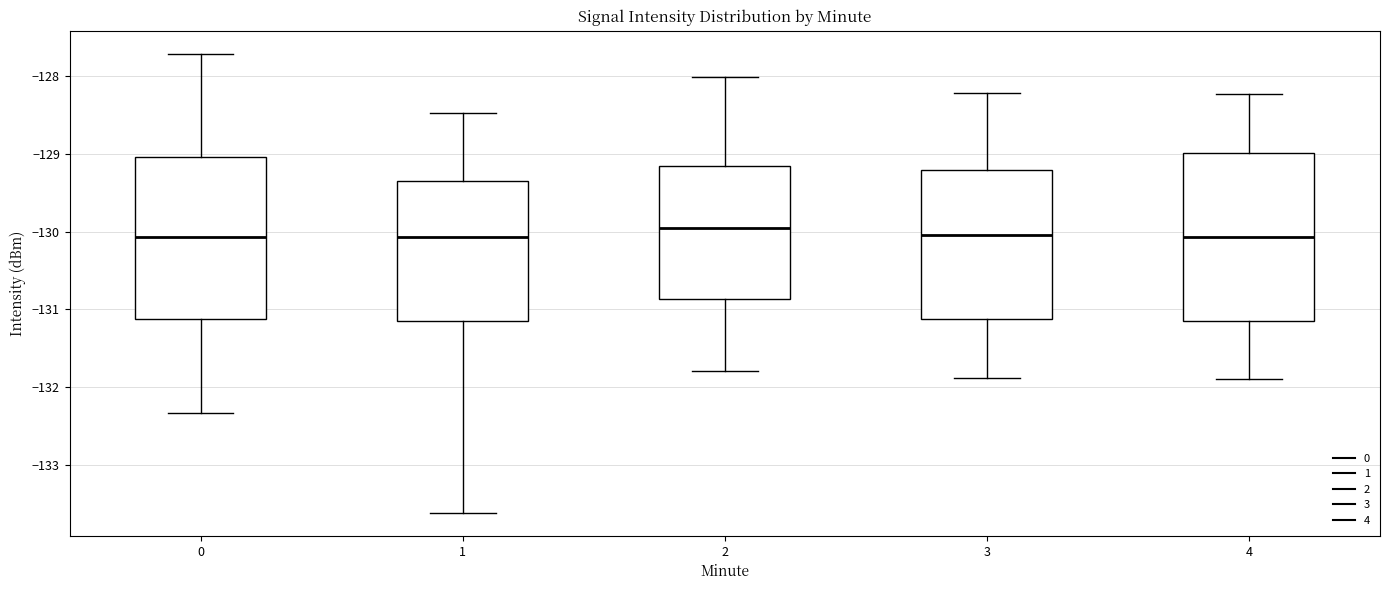

Reading left to right, read every box against the y-axis: the position of its median line, the range the box covers, and the ends of its whiskers. The values are not printed on the chart, so give them approximately, as read against the axis.

0: median -130.1, box -131.1 to -129.0, whiskers -132.3 to -127.7
1: median -130.1, box -131.2 to -129.3, whiskers -133.6 to -128.5
2: median -130.0, box -130.9 to -129.2, whiskers -131.8 to -128.0
3: median -130.0, box -131.1 to -129.2, whiskers -131.9 to -128.2
4: median -130.1, box -131.2 to -129.0, whiskers -131.9 to -128.2